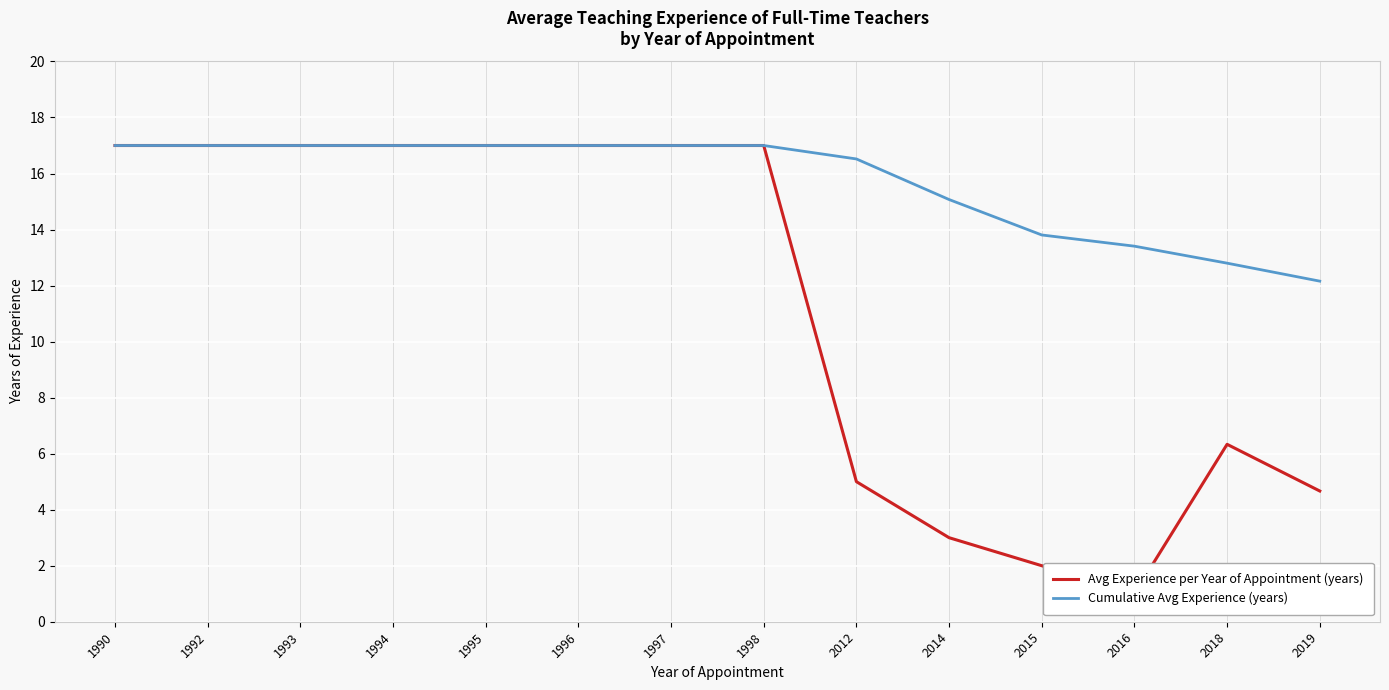

At which label is Avg Experience per Year of Appointment (years) closest to 9?

2018